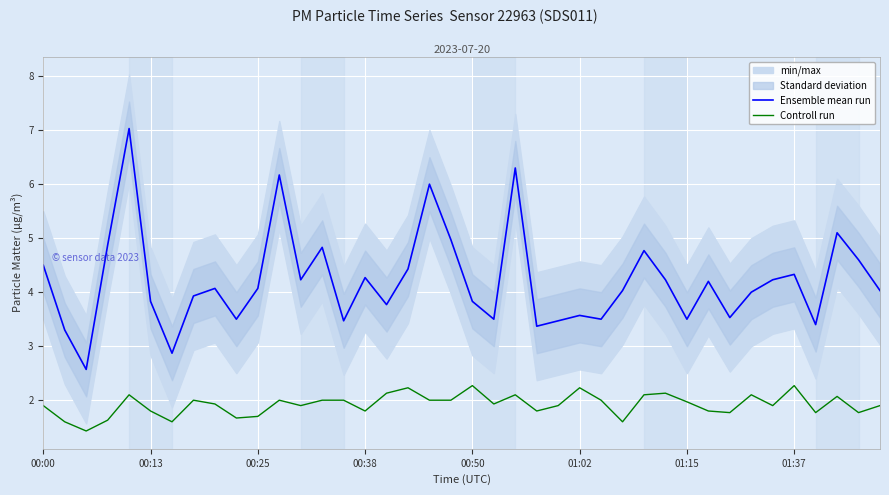

What is the minimum value for Controll run?

1.4